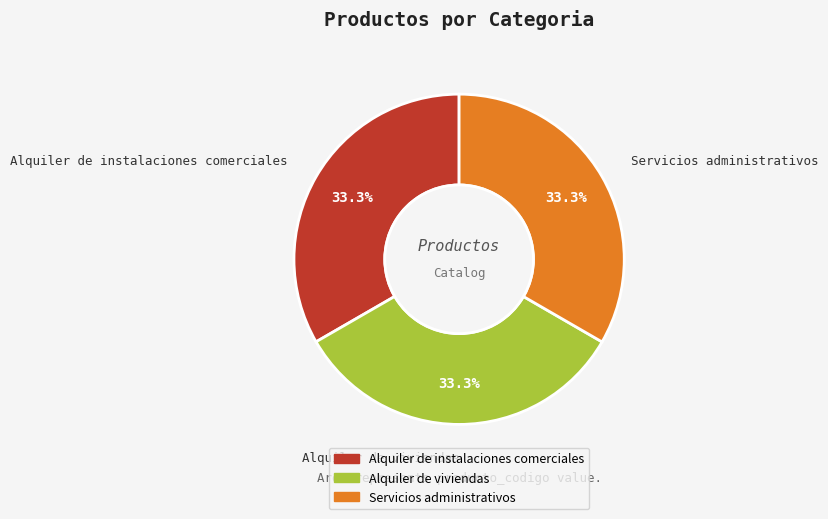

What is the ratio of the value at Alquiler de viviendas to the value at Servicios administrativos?

1.0